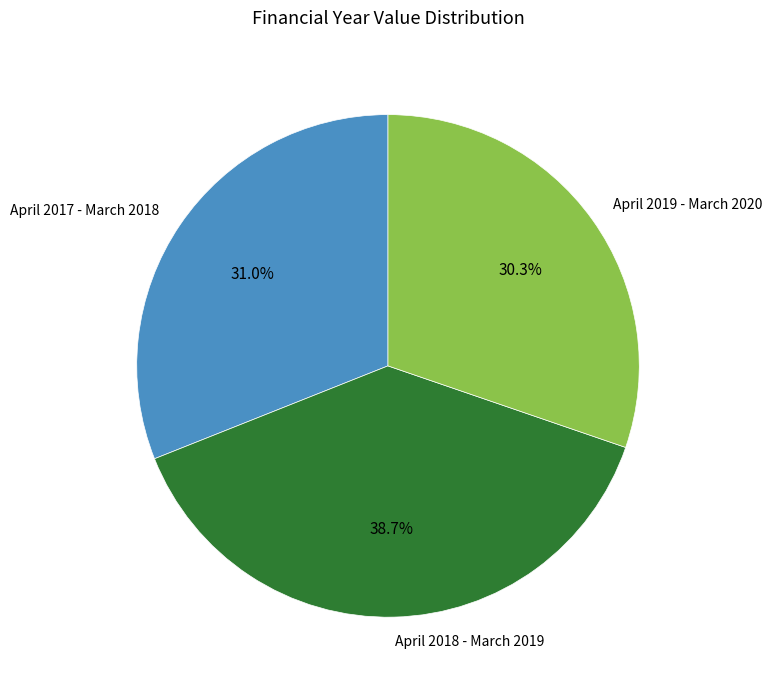

How many segments does this pie chart have?

3